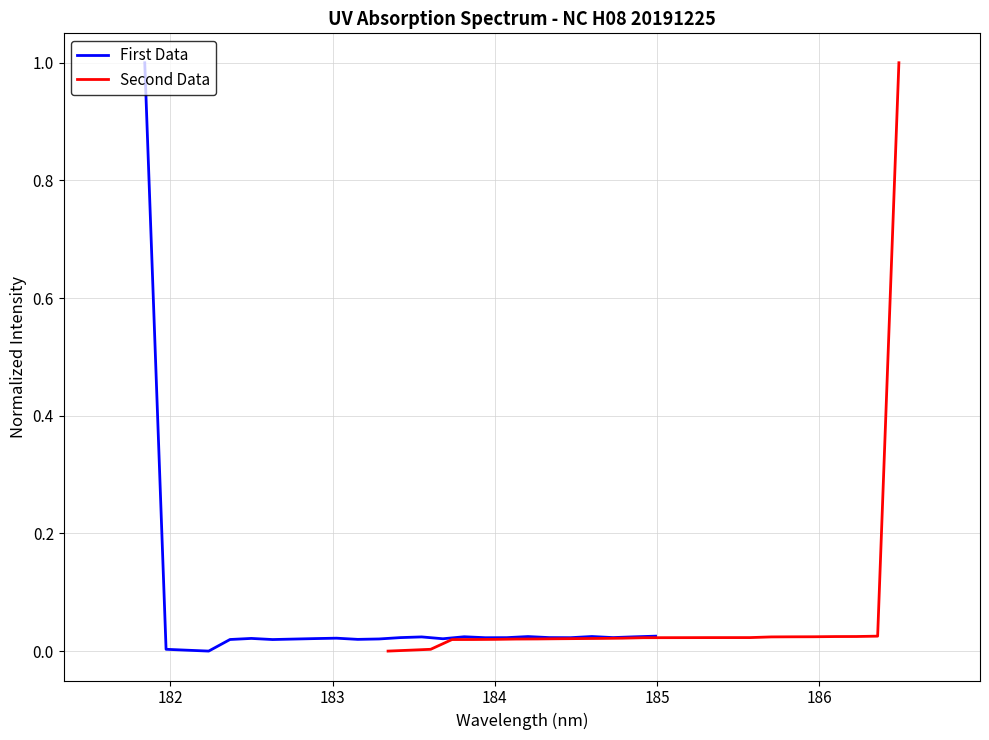

How many lines are shown in the chart?

2